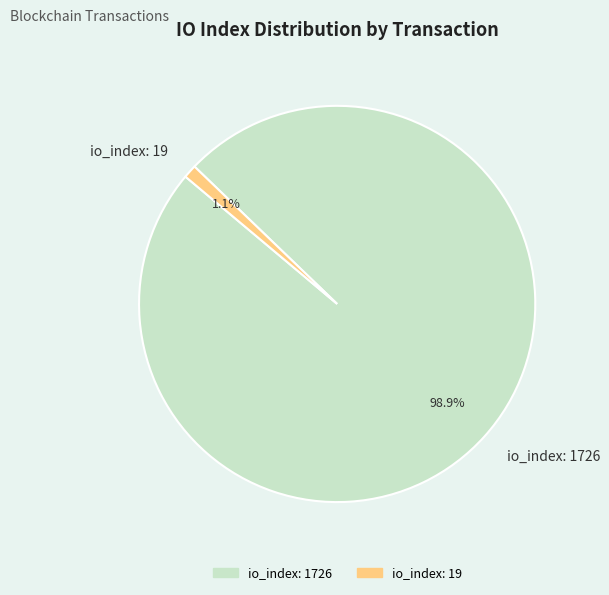

Is there any slice that represents more than half of the pie?

Yes